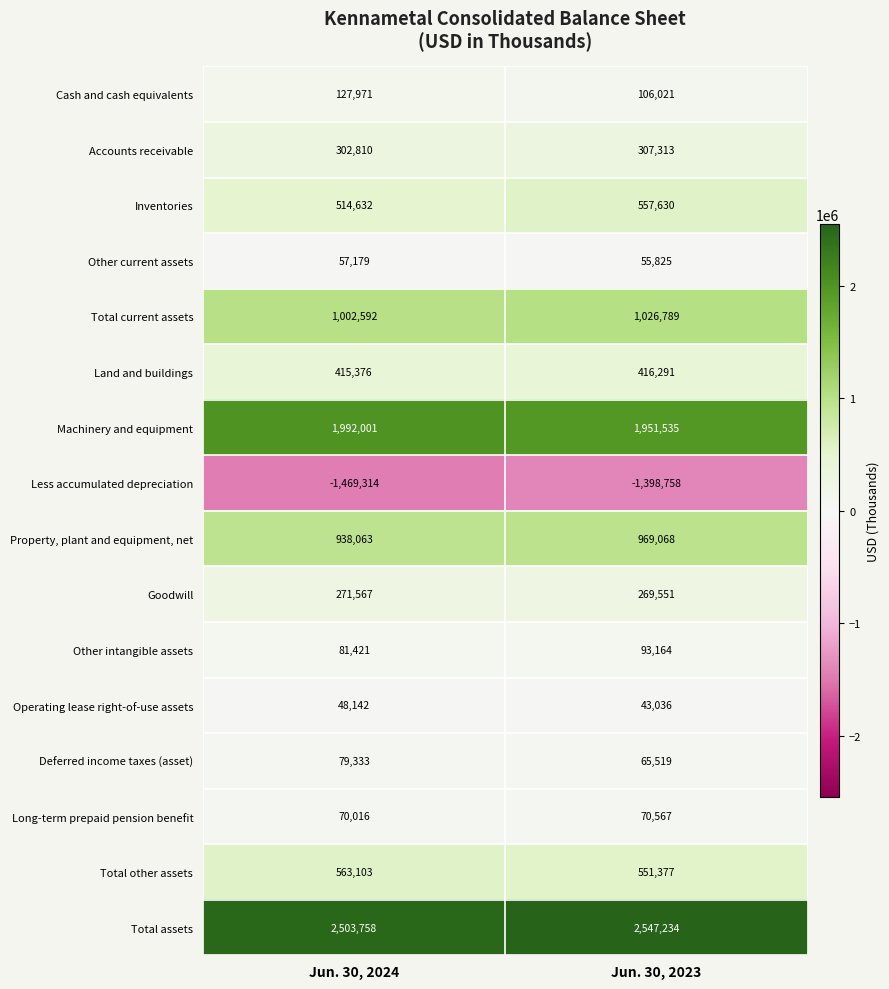

Where is Long-term prepaid pension benefit nearest to the value 70291?

Jun. 30, 2024